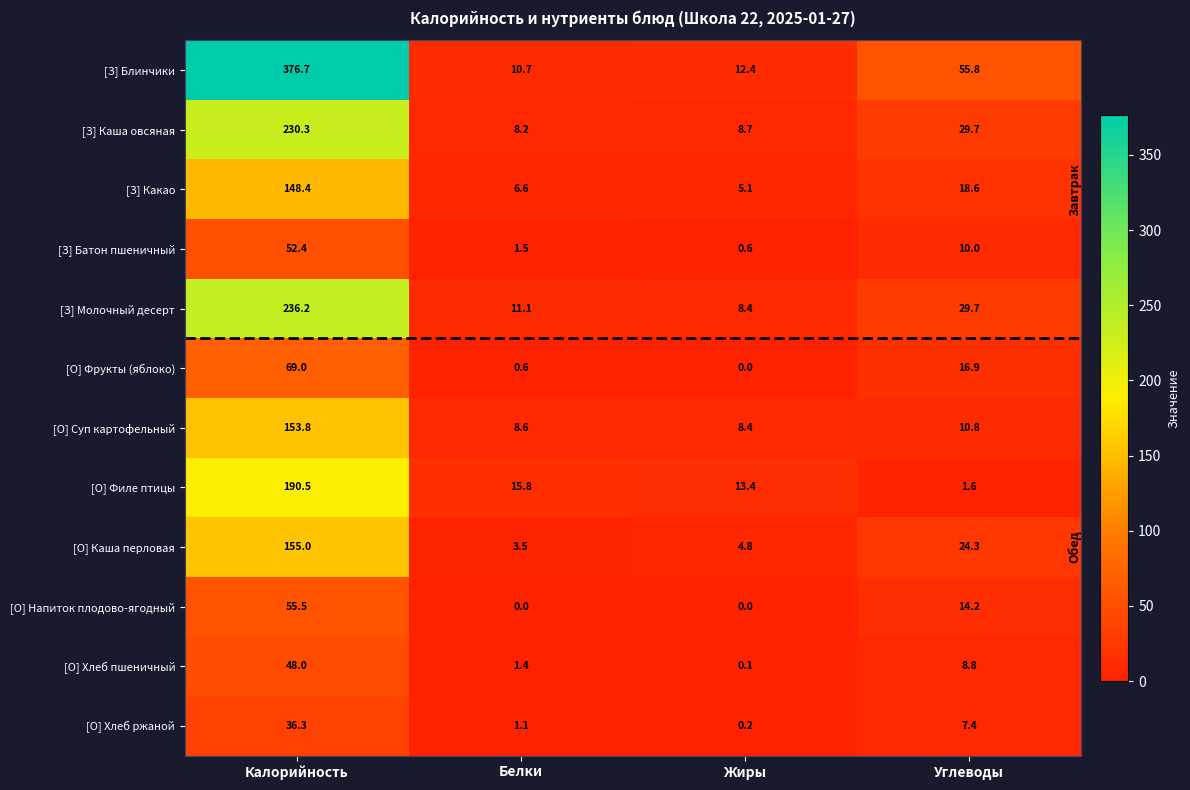

What is the approximate value of [О] Напиток плодово-ягодный at Калорийность?

55.5